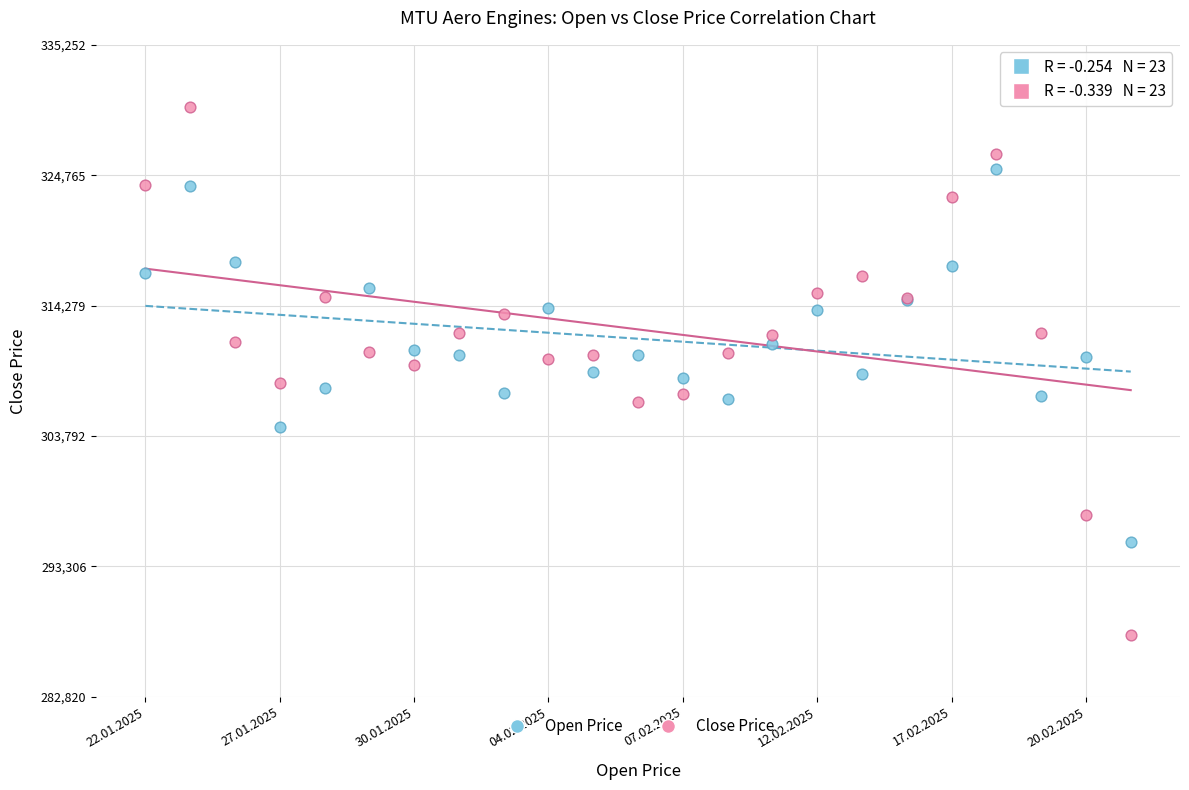

Which series reaches the minimum Y coordinate?

Close Price